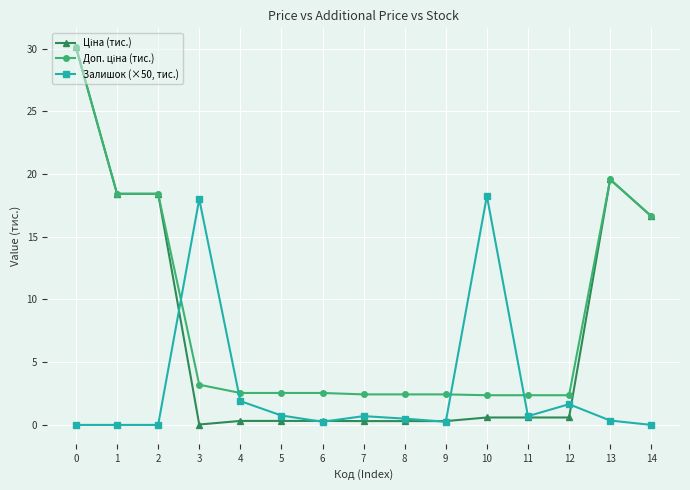

What is the maximum value shown in the chart?

30.1